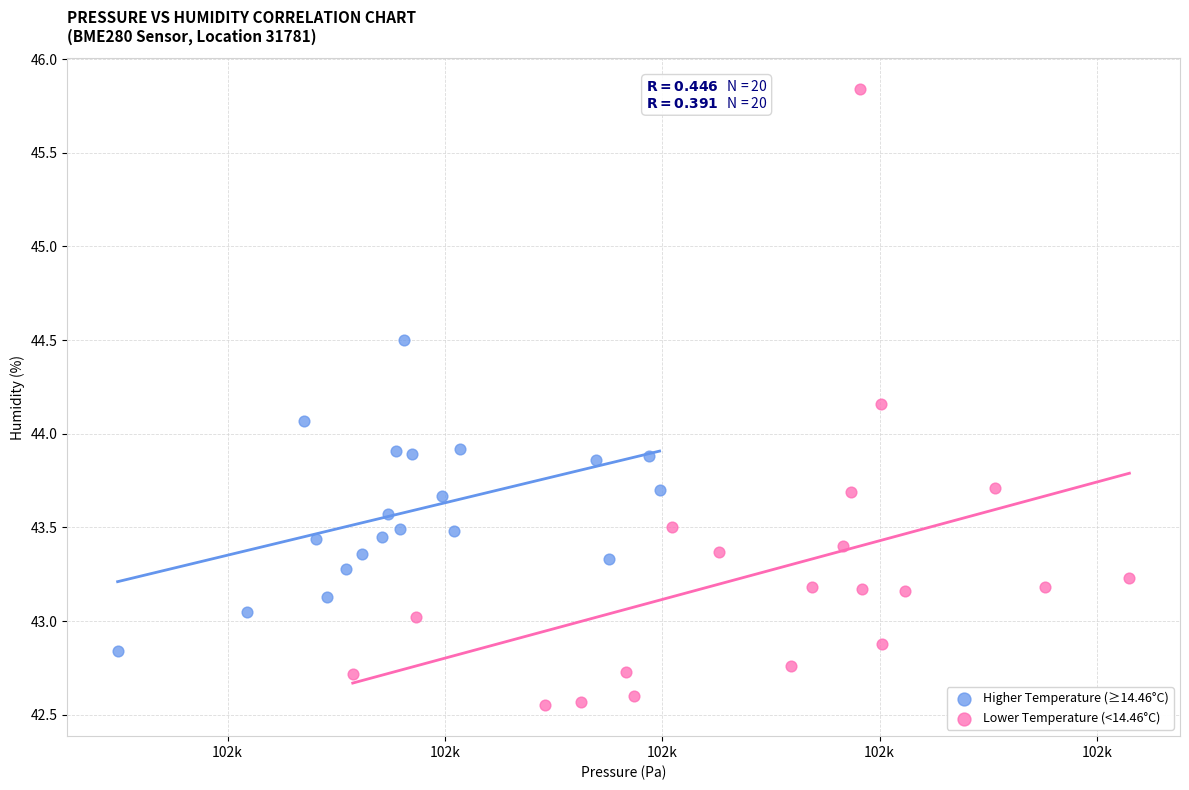

Which series reaches the minimum Y coordinate?

Lower Temperature (<14.46°C)